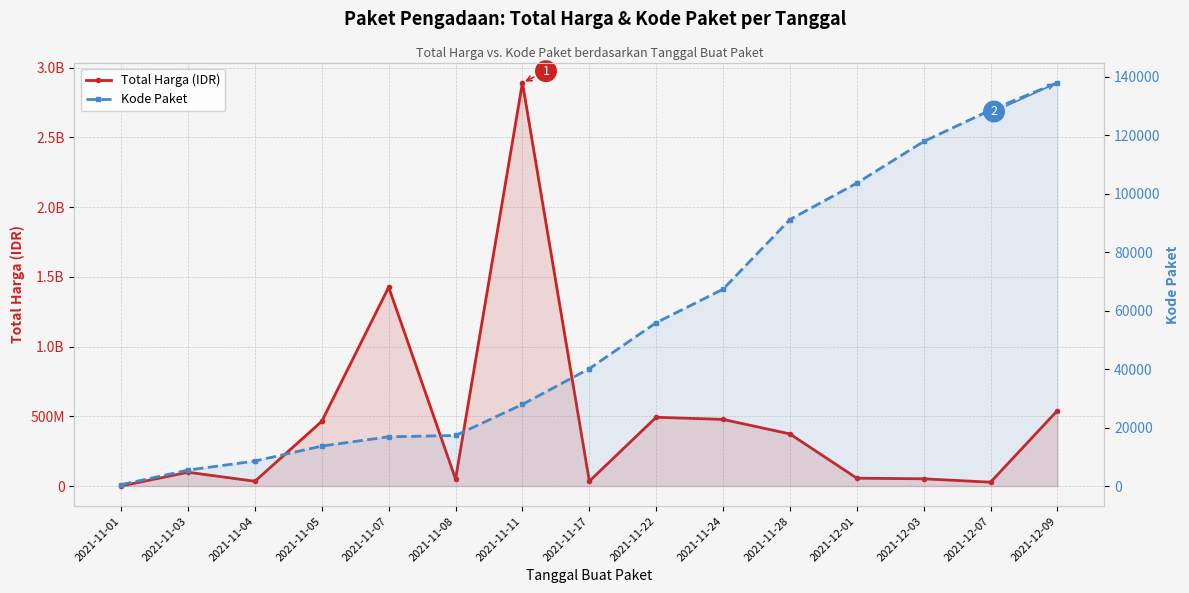

Where is Kode Paket nearest to the value 69170?

2021-11-24